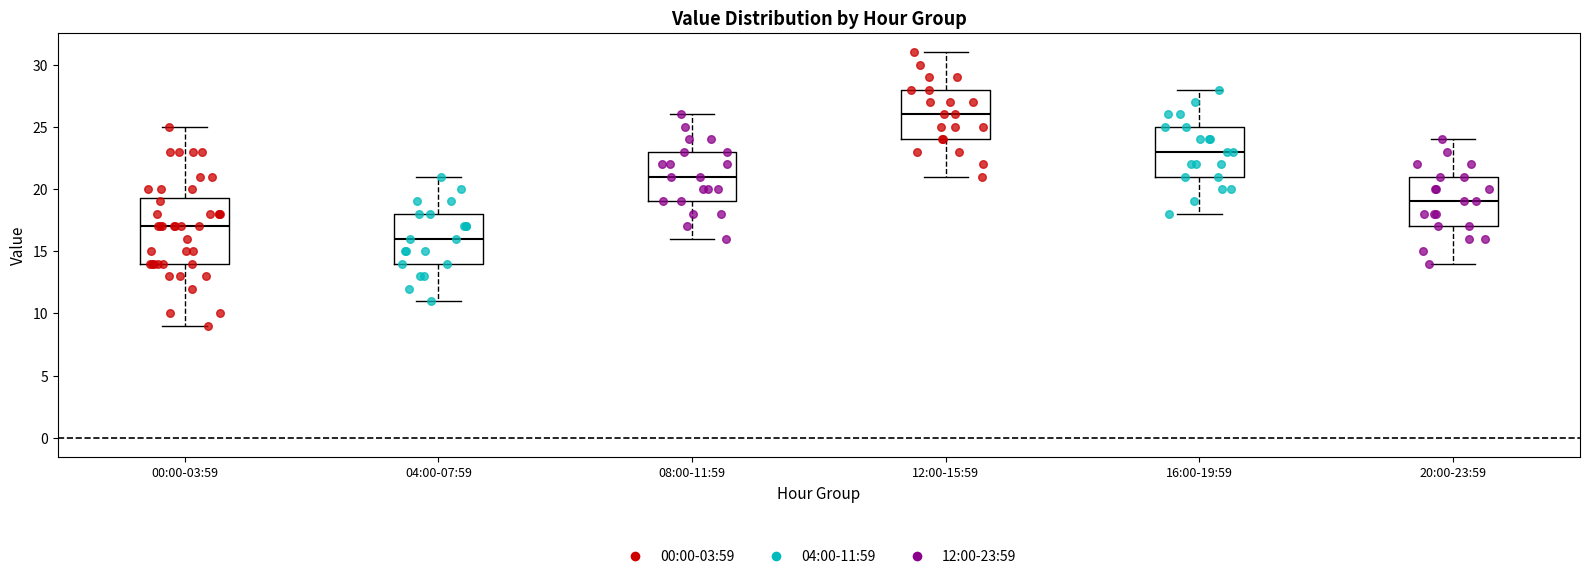

Which box is the tallest, from its lower edge to its upper edge?

00:00-03:59